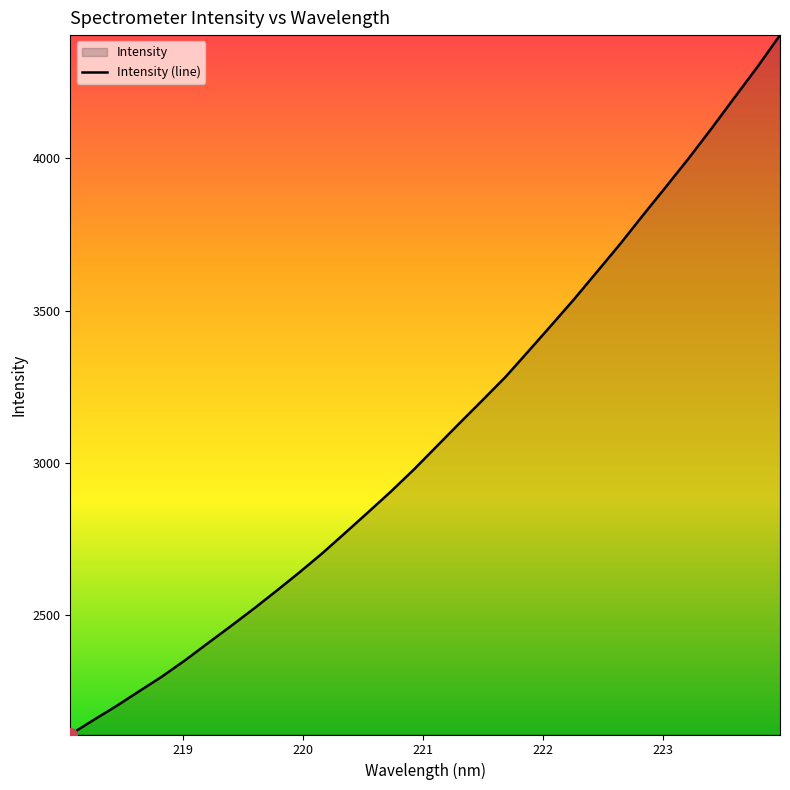

What is the greatest value displayed?

4404.6